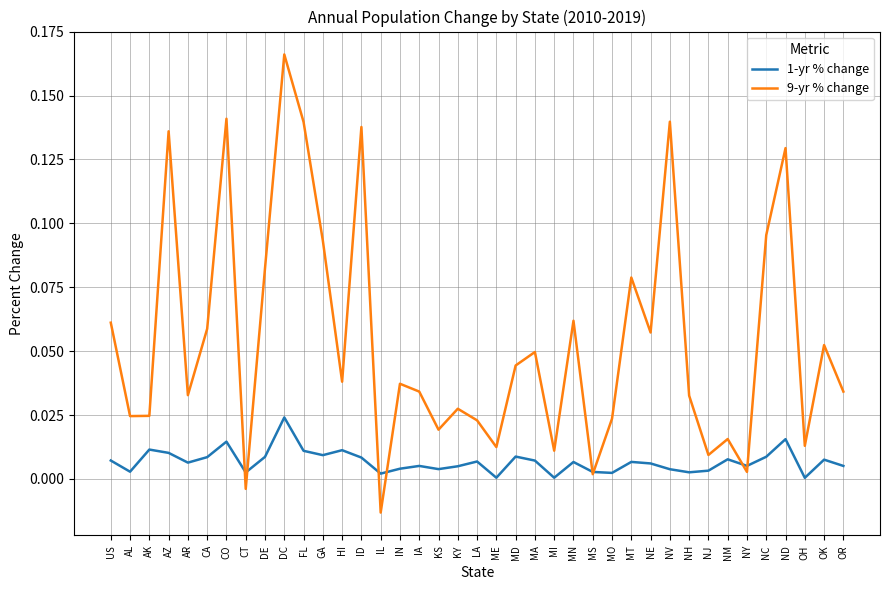

Which category has the highest value in the 1-yr % change series?

DC